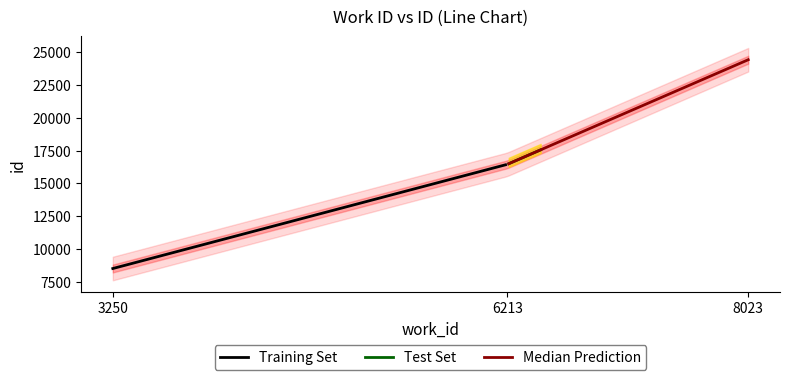

Is this an area chart (filled region under the line)?

No